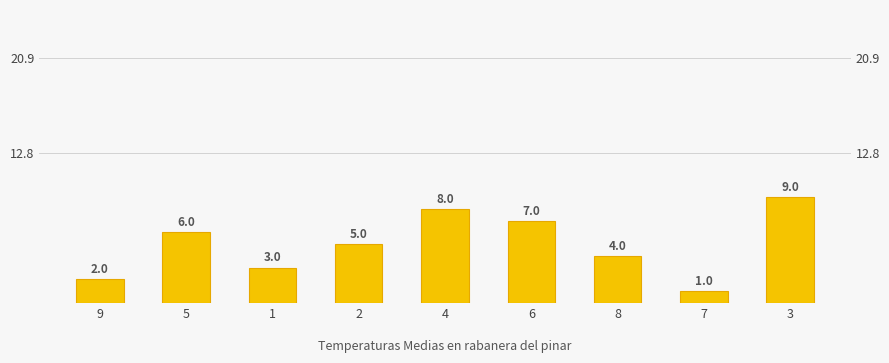

Reading right to left, extract all data points from this chart.

9	1	4	7	8	5	3	6	2